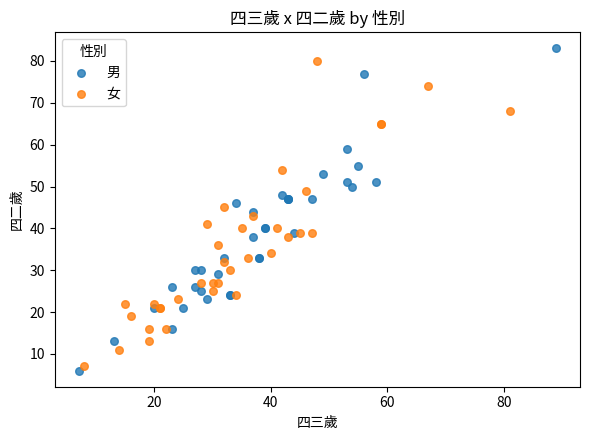

Which series has the widest spread of Y values?

男